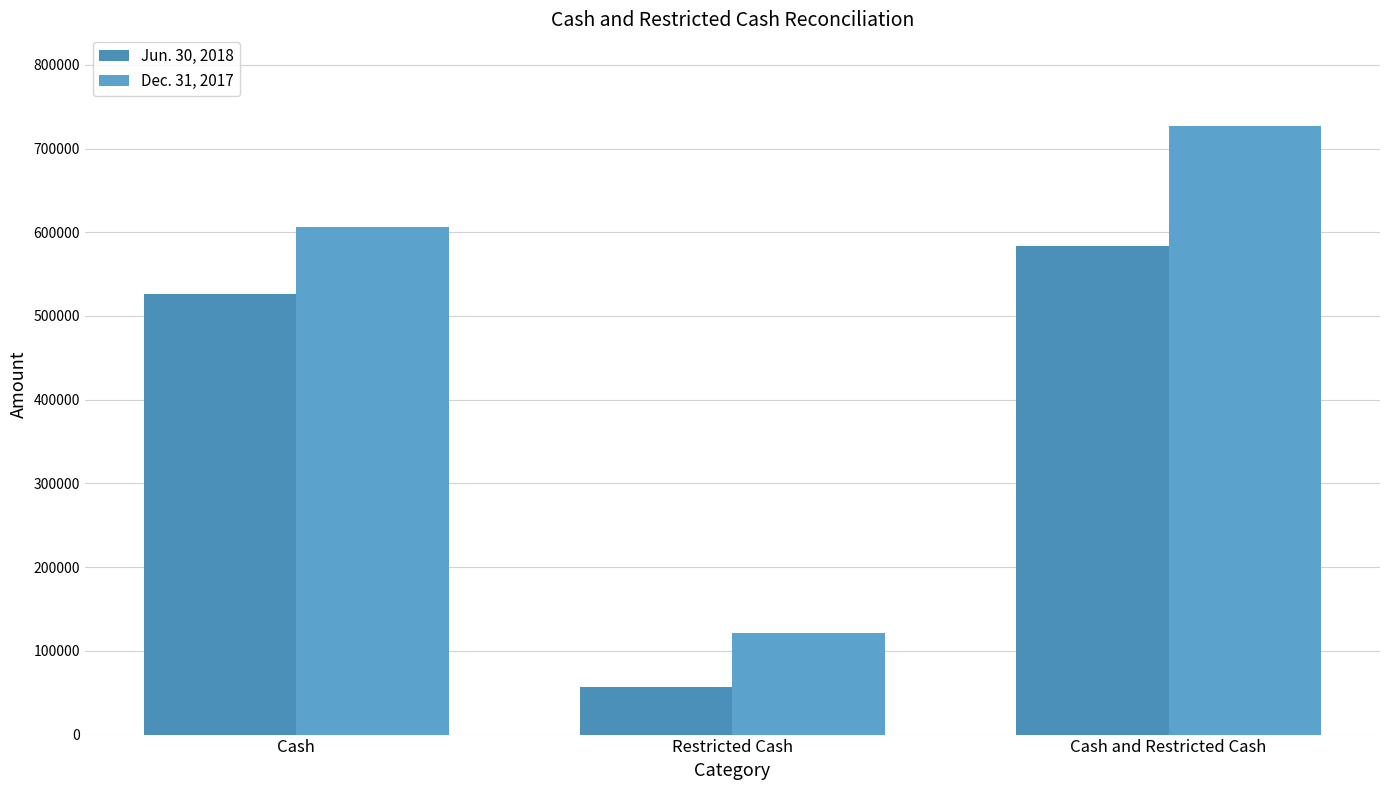

Rank the series by their maximum value, from highest to lowest.

Dec. 31, 2017, Jun. 30, 2018